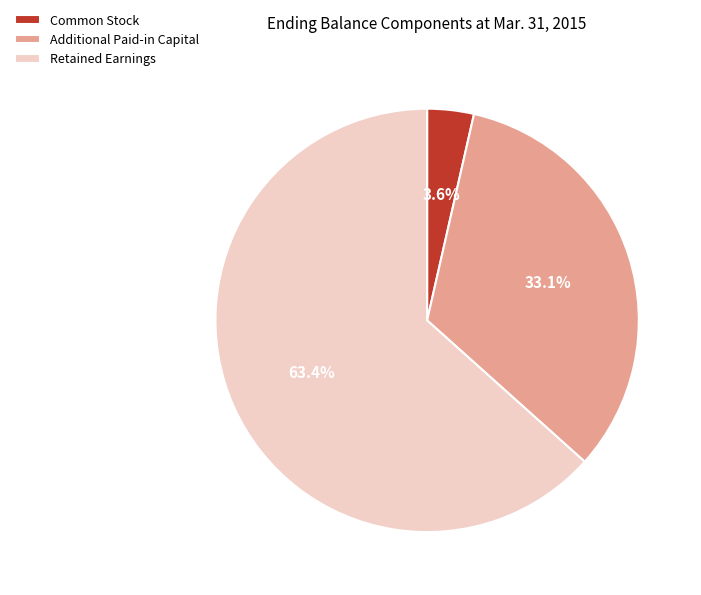

The Additional Paid-in Capital slice represents 33% of the pie. True or false?

True